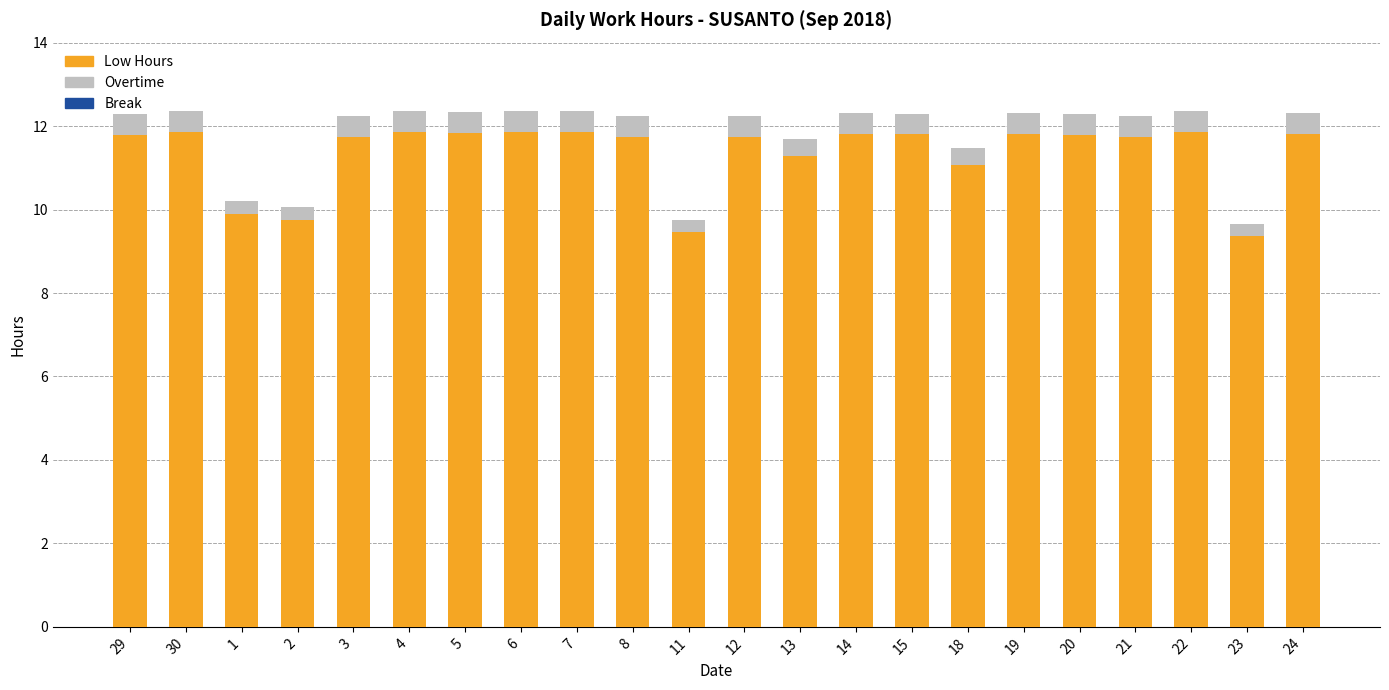

What is the difference between the second highest and minimum values in the Low Hours series?

2.5